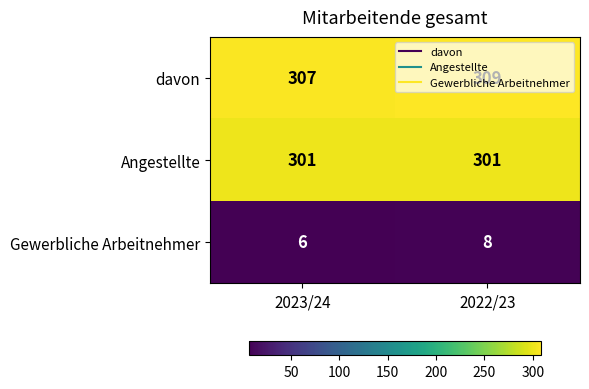

At how many categories does at least one series exceed 115?

2